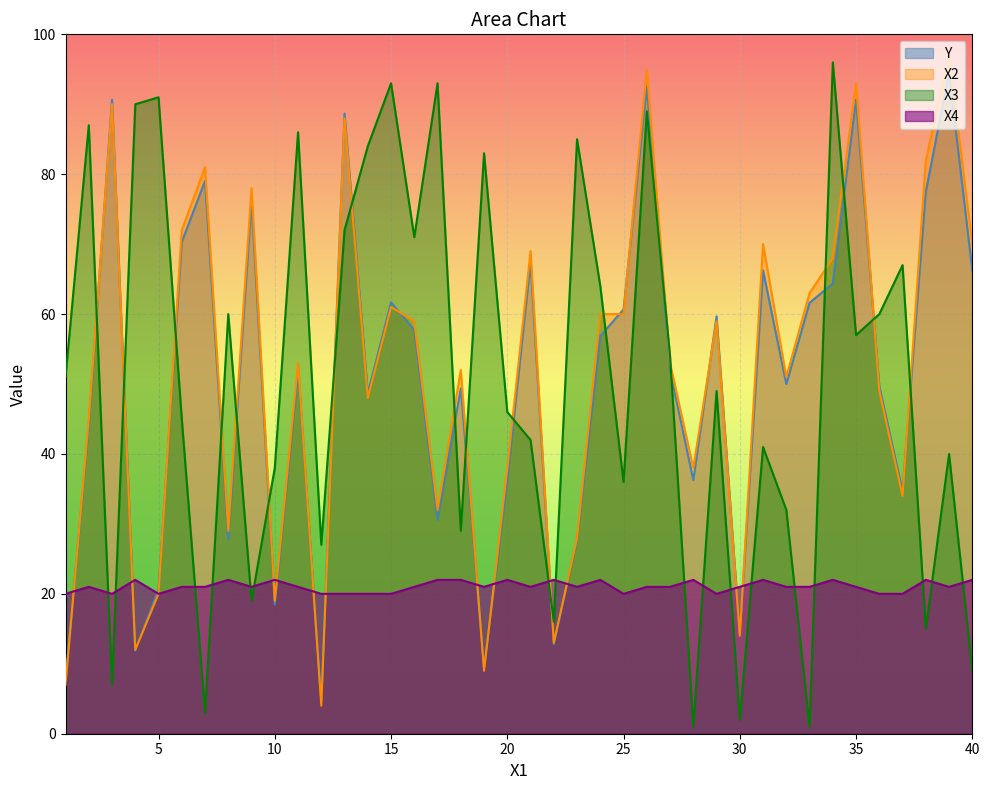

Rank the series by their maximum value, from highest to lowest.

X2, X3, Y, X4